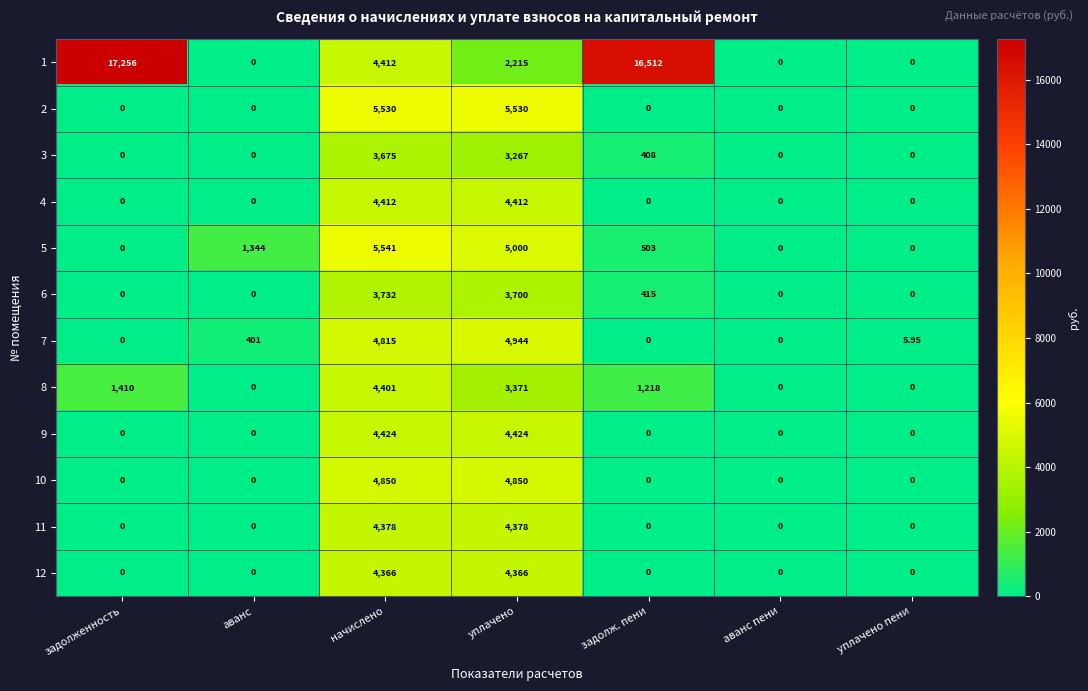

What is the maximum value shown in the chart?

17256.0